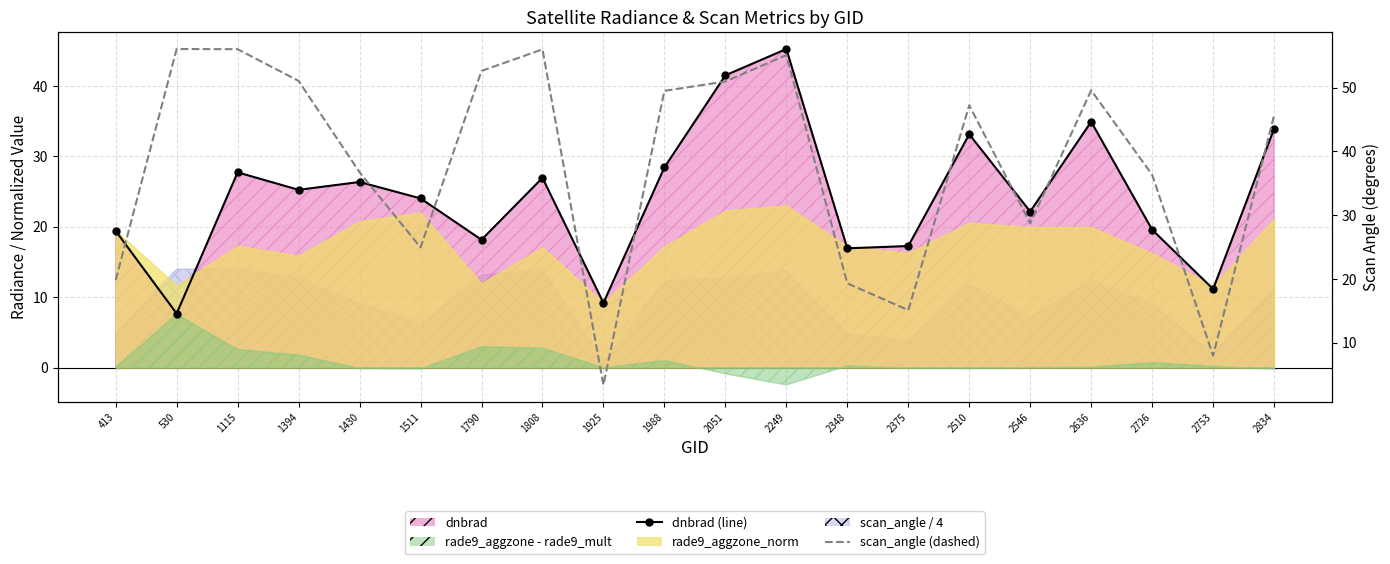

How many data points in dnbrad (line) are less than 25?

10